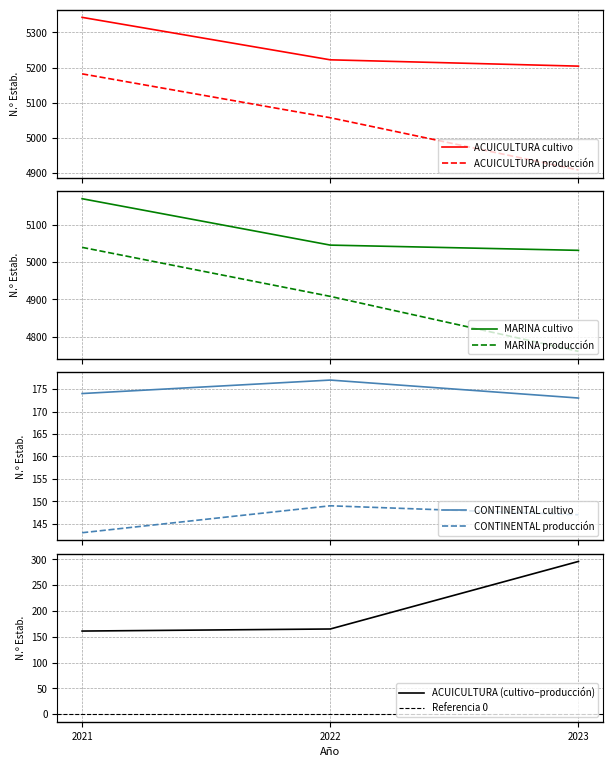

What is the average value of the TOTAL ACUICULTURA - Estab. con cultivo series?

5256